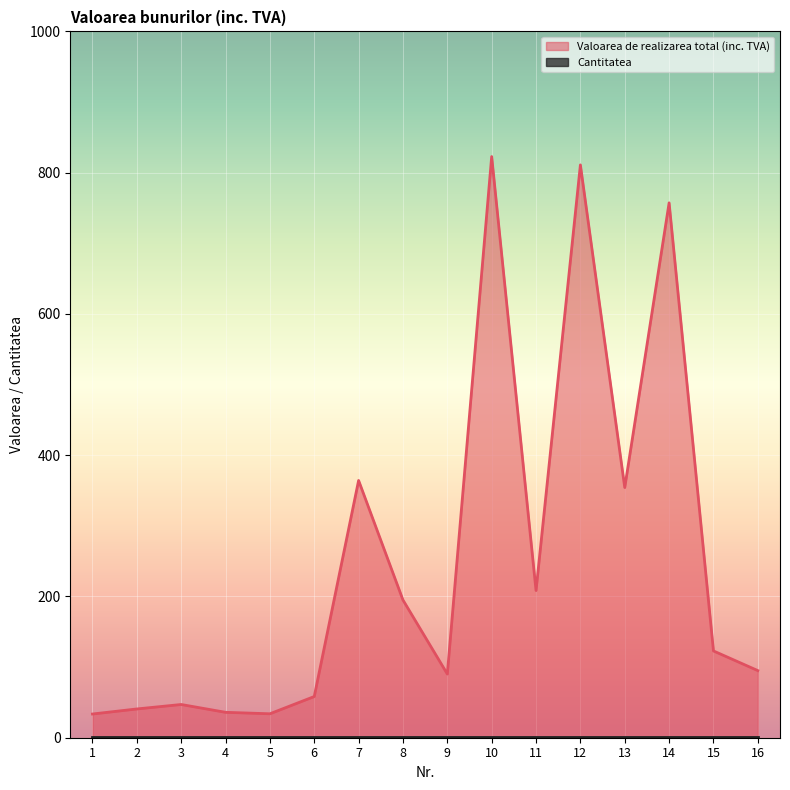

What is the value of the 9th point from the left?

90.2